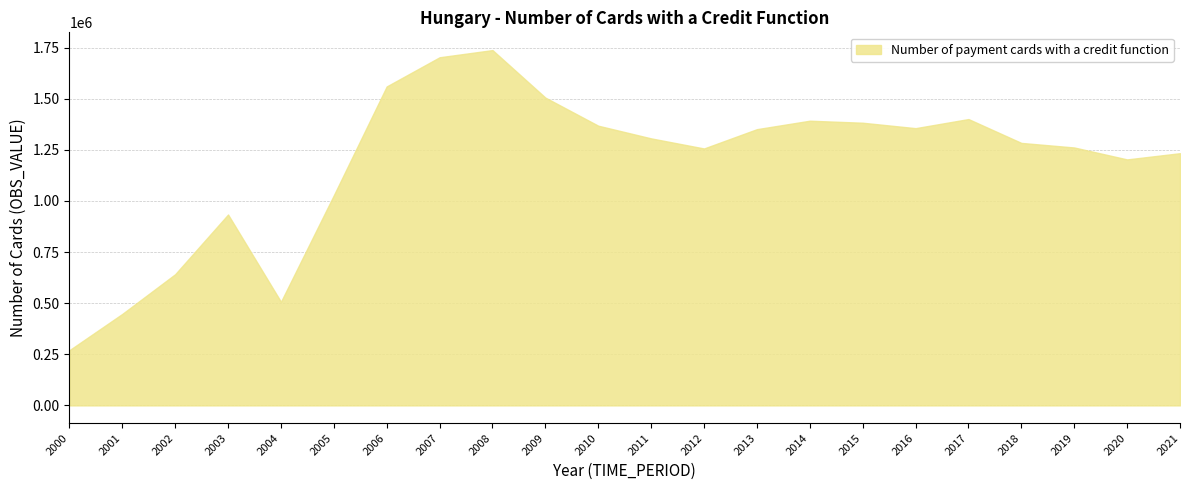

True or false: the data shows 2403246 at 2007.

False